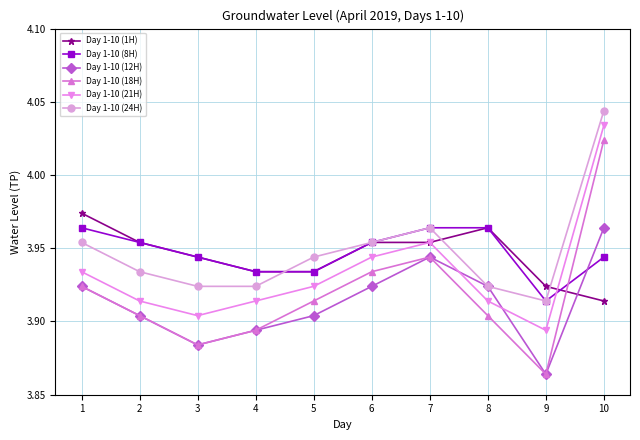

True or false: Day 1-10 (18H) has a value of 6.1 at 5.

False